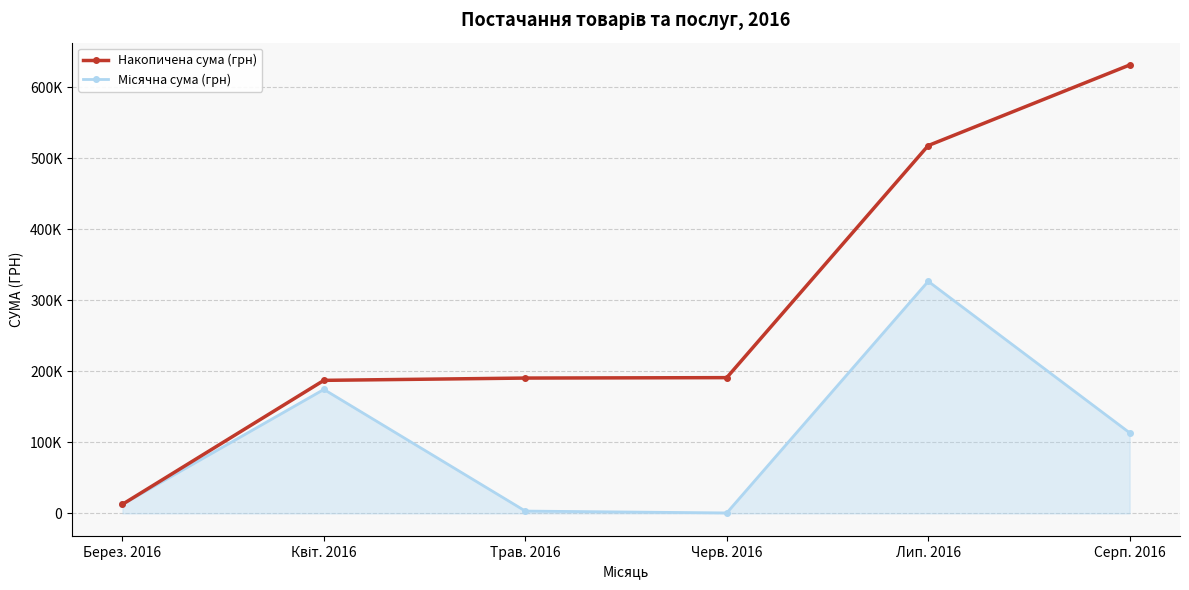

How many interior local valleys does the Місячна сума (грн) series have?

1